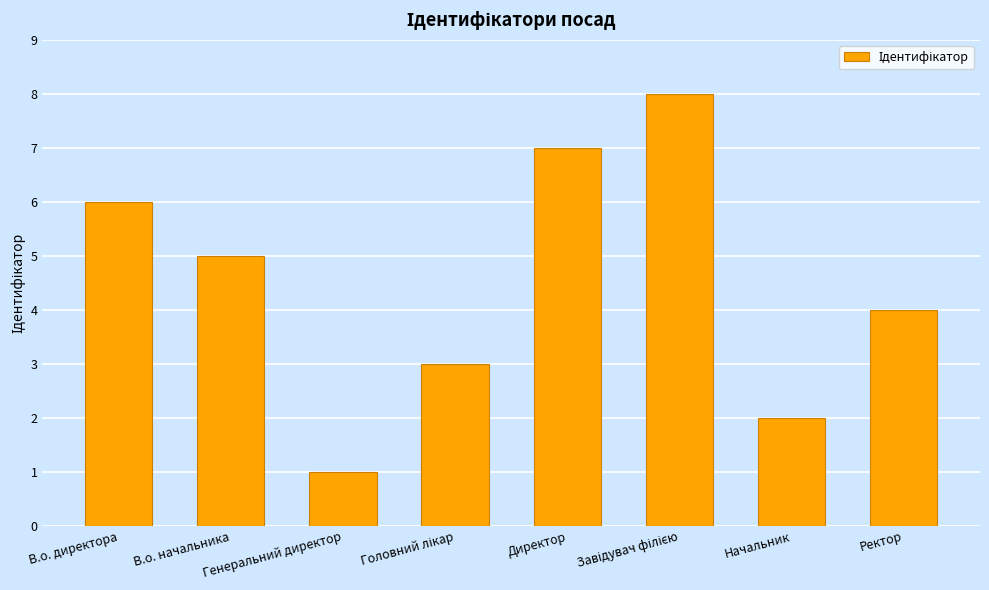

What is the label of the 2nd bar from the left?

В.о. начальника